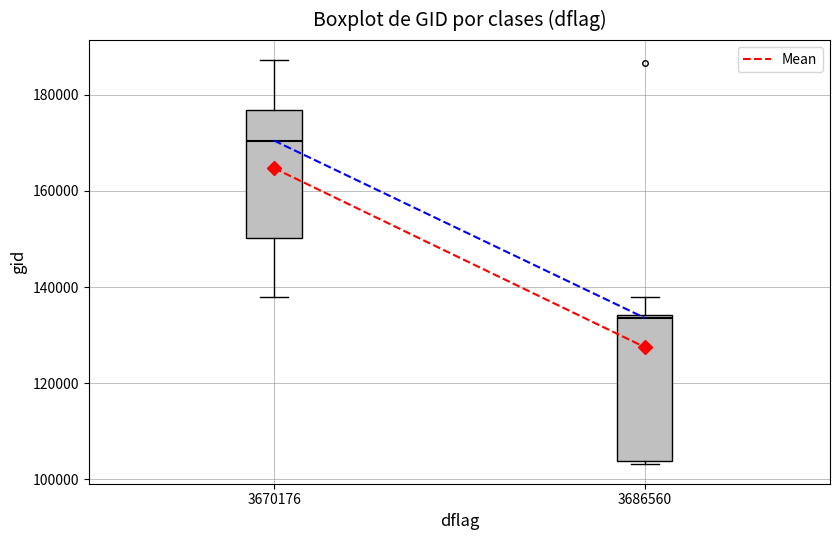

Where does the median line of the box at x = 3670176 sit on the y-axis? The values are not printed on the chart, so give them approximately, as read against the axis.

170000